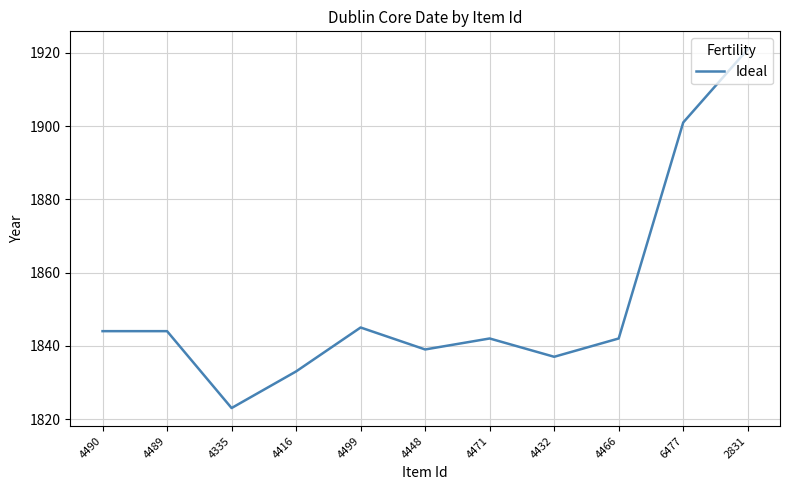

What is the change in value from 4471 to 6477?

+59